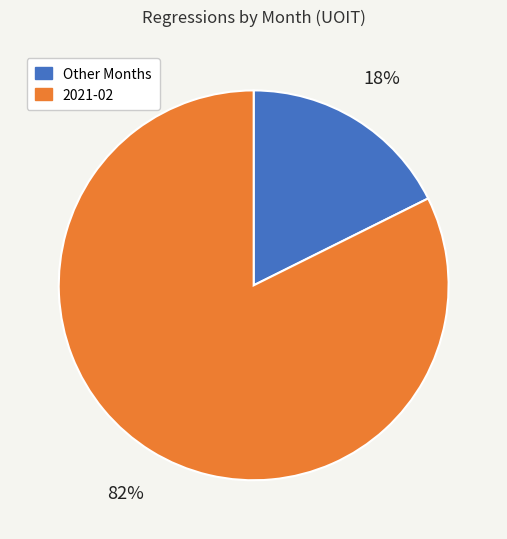

Is there any slice that represents more than half of the pie?

Yes